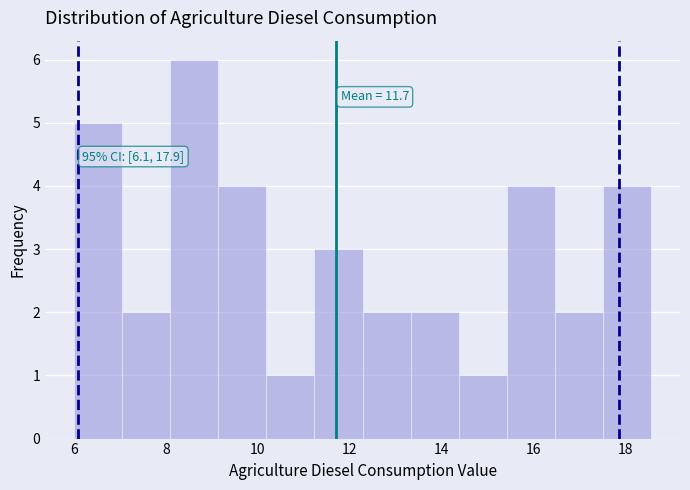

Which range on the x-axis has the tallest bar?

8.0 to 9.2